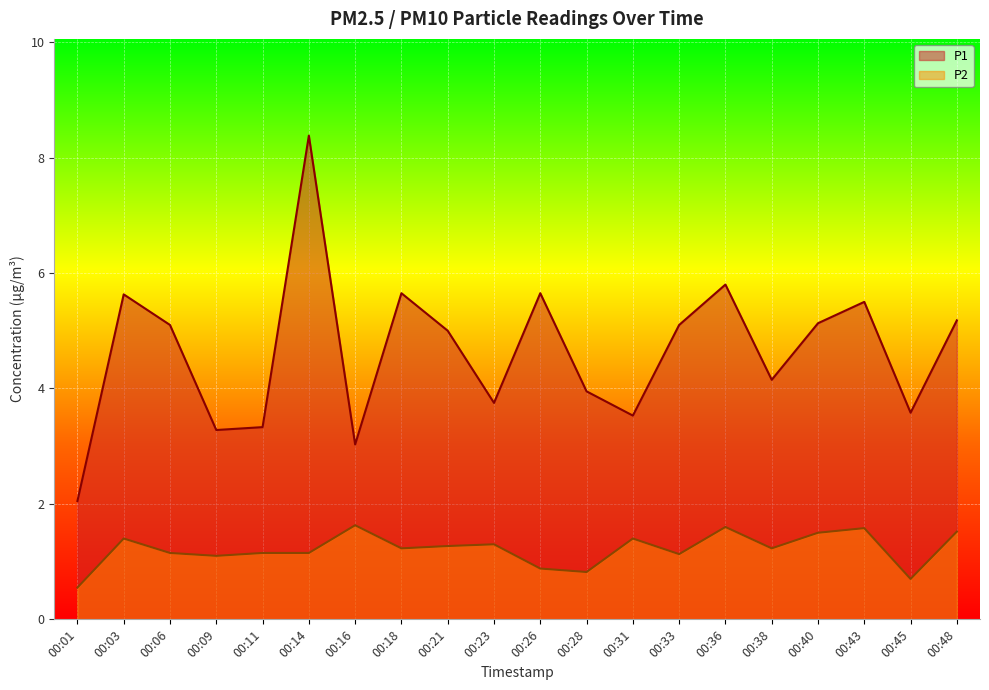

Reading left to right, what are all the values shown in this chart?

P1: 2.0	5.6	5.1	3.3	3.3	8.4	3.0	5.7	5.0	3.8	5.7	4.0	3.5	5.1	5.8	4.2	5.1	5.5	3.6	5.2
P2: 0.6	1.4	1.1	1.1	1.1	1.1	1.6	1.2	1.3	1.3	0.9	0.8	1.4	1.1	1.6	1.2	1.5	1.6	0.7	1.5